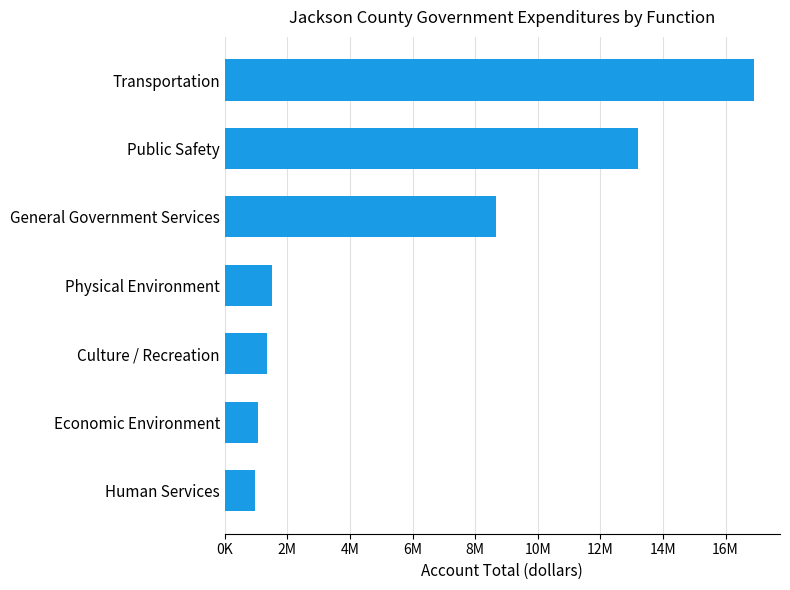

What is the smallest value displayed?

965114